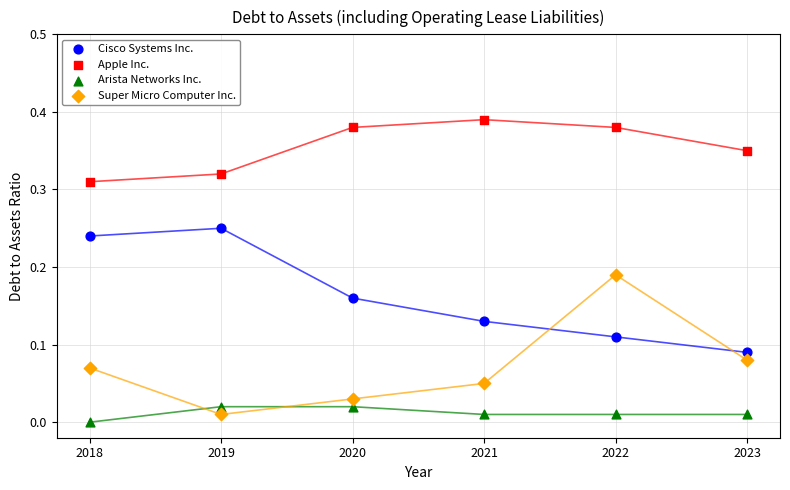

What is the X range (max minus min) for the scatter plot?

5.0